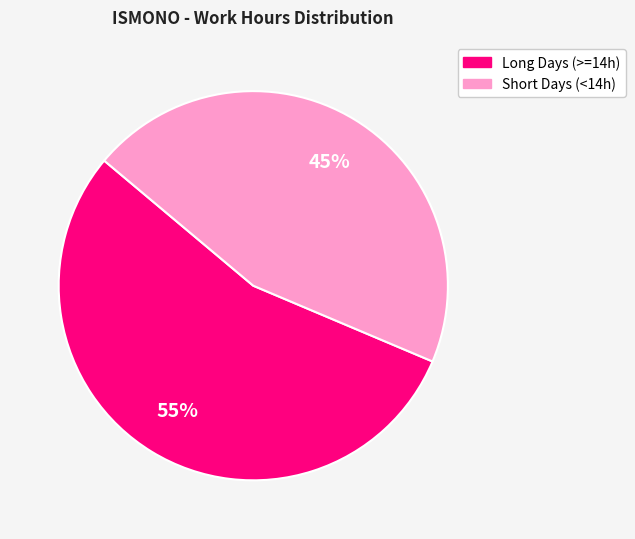

To the nearest percent, what is the average slice percentage?

50%